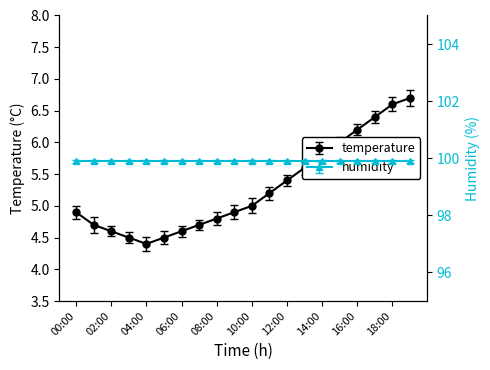

At which label does the data first exceed 5?

11:00